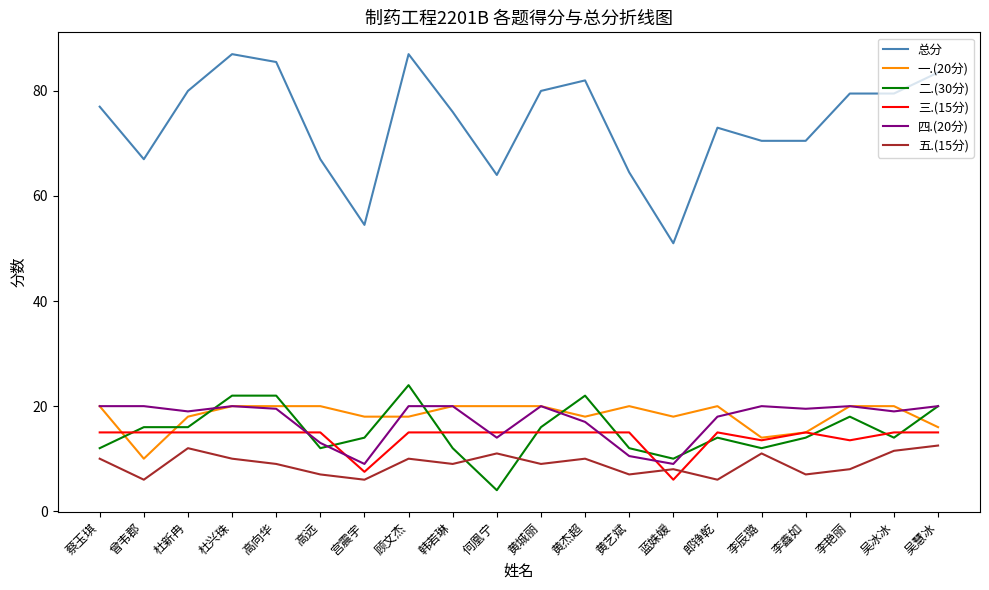

At which label does 五.(15分) first exceed 9?

蔡玉琪